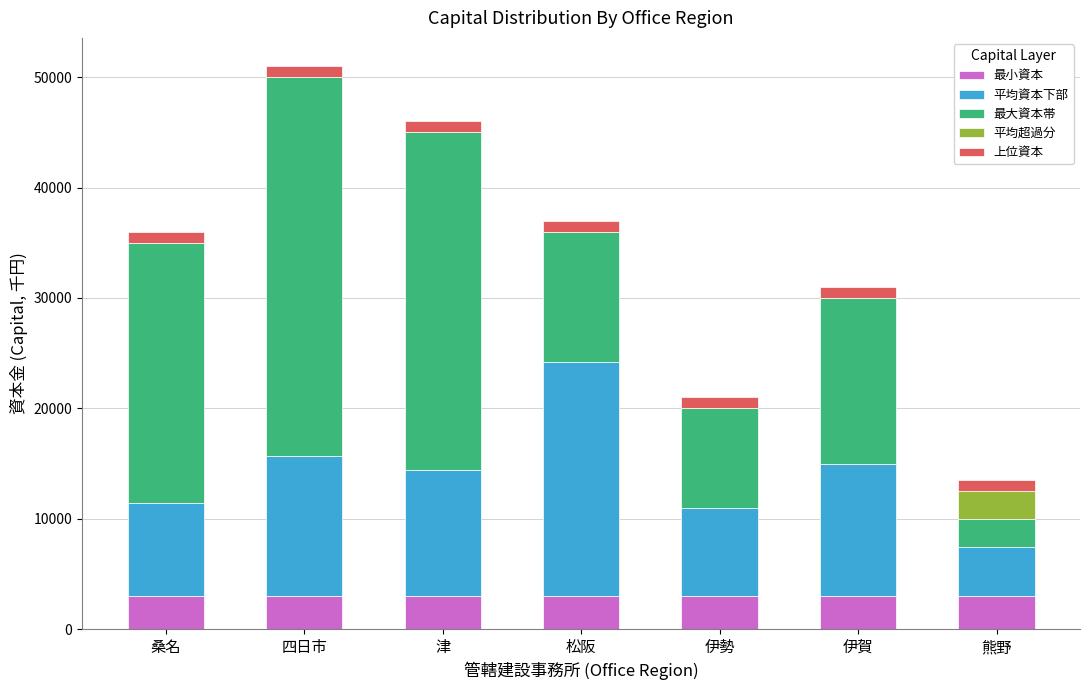

True or false: 最小資本 has a value of 3000 at 四日市.

True